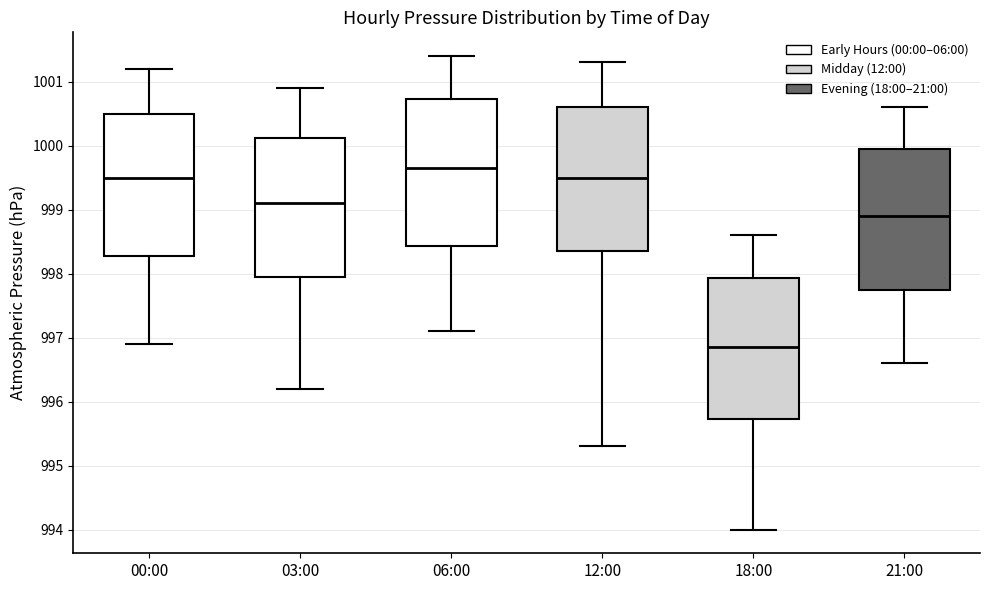

Reading left to right, transcribe this box plot: for each box, give where its median line is, the range the box spans, and where its two whiskers end, as read against the y-axis. The values are not printed on the chart, so give them approximately, as read against the axis.

00:00: median 999.5, box 998.3 to 1000.5, whiskers 996.9 to 1001.2
03:00: median 999.1, box 998.0 to 1000.1, whiskers 996.2 to 1000.9
06:00: median 999.7, box 998.4 to 1000.7, whiskers 997.1 to 1001.4
12:00: median 999.5, box 998.4 to 1000.6, whiskers 995.3 to 1001.3
18:00: median 996.9, box 995.7 to 997.9, whiskers 994.0 to 998.6
21:00: median 998.9, box 997.8 to 1000.0, whiskers 996.6 to 1000.6